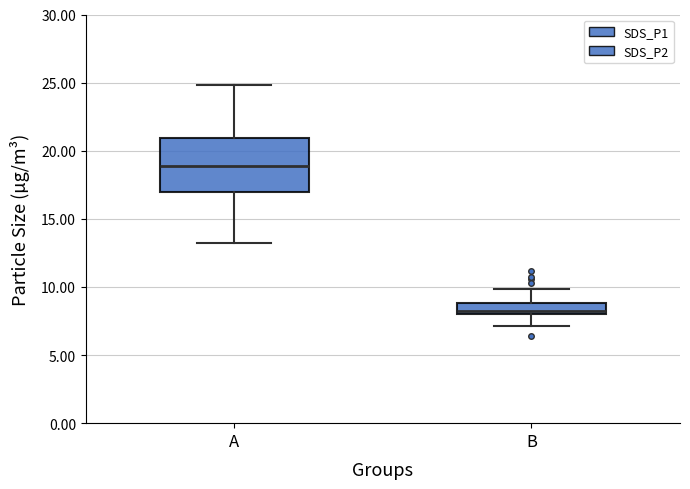

Which box is the tallest, from its lower edge to its upper edge?

A